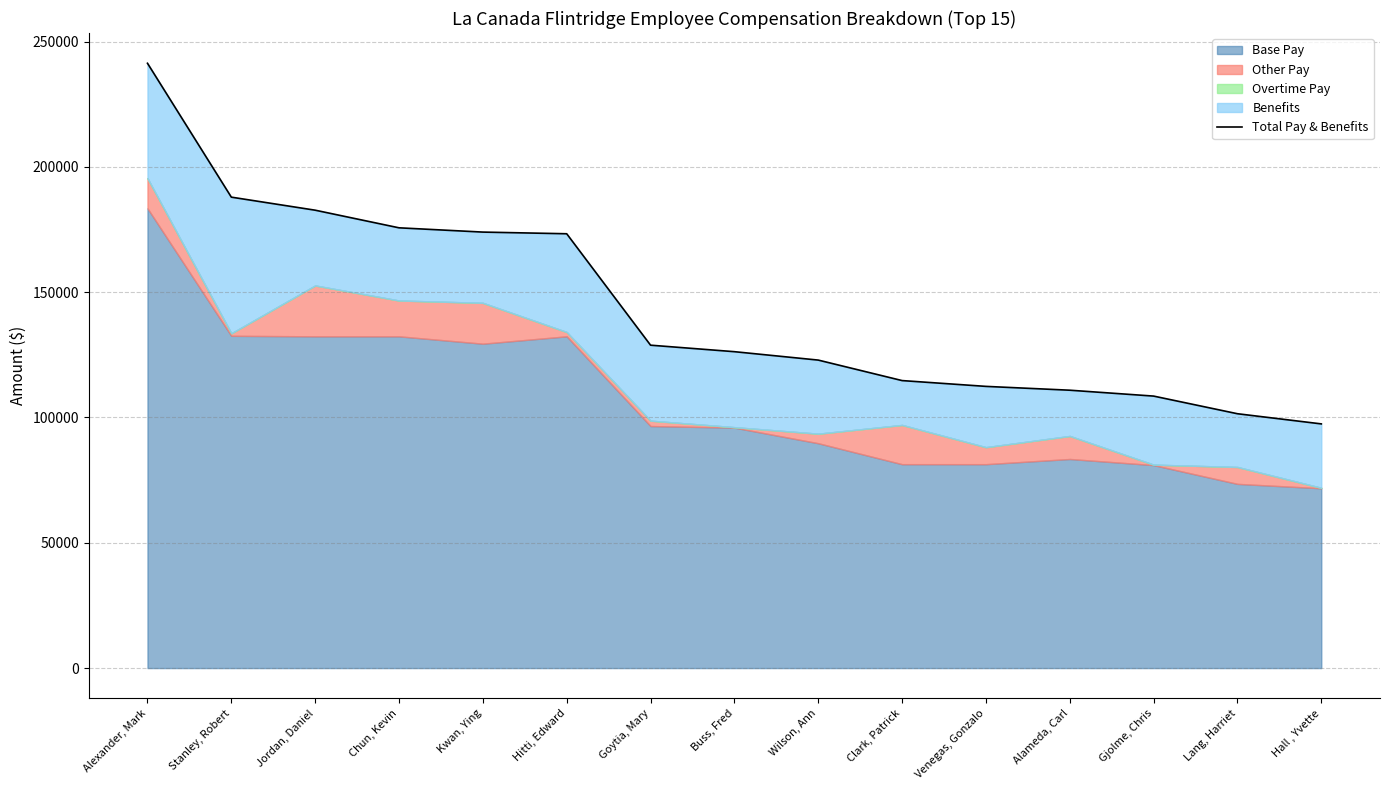

What is the ratio of the value at Clark, Patrick to the value at Buss, Fred?

0.9